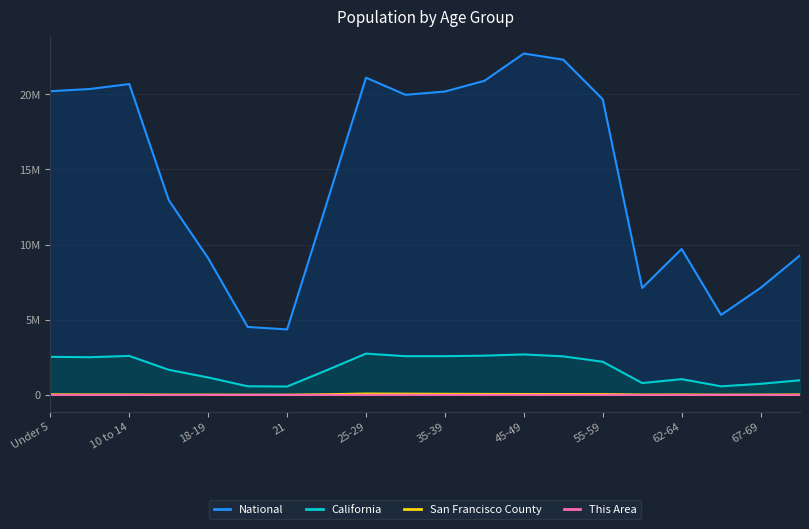

What is the difference between the second highest and second lowest values in the California series?

2121002